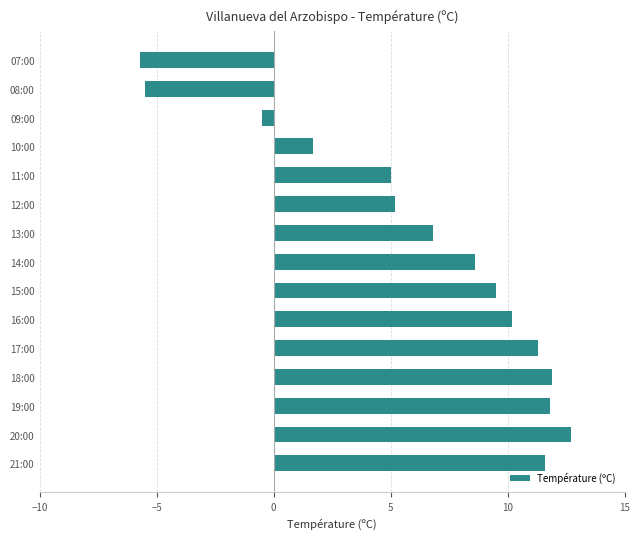

Does the chart contain any negative values?

Yes